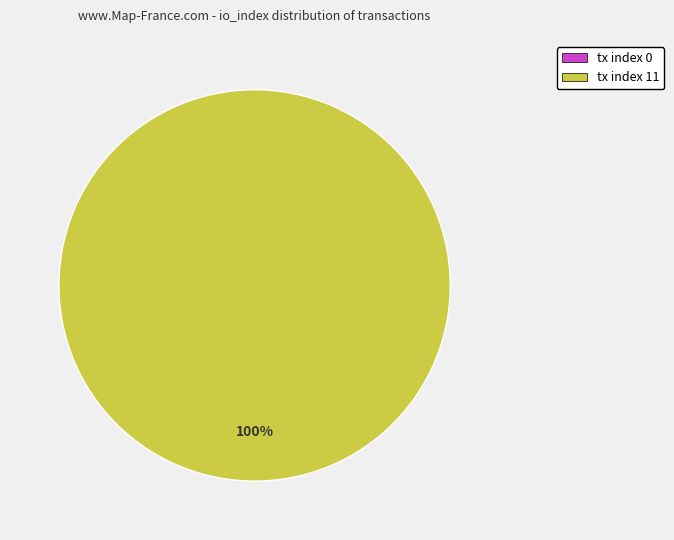

Which slice represents more than half of the pie?

tx index 11